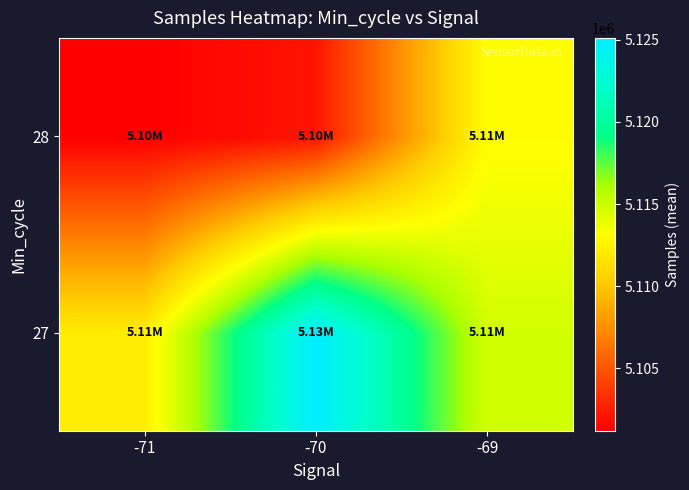

At how many categories does at least one series exceed 5117116?

1